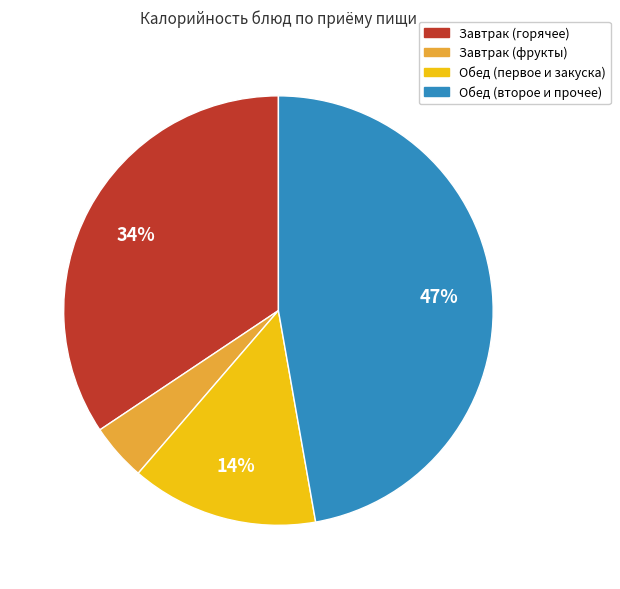

How many slices are in this pie chart?

4